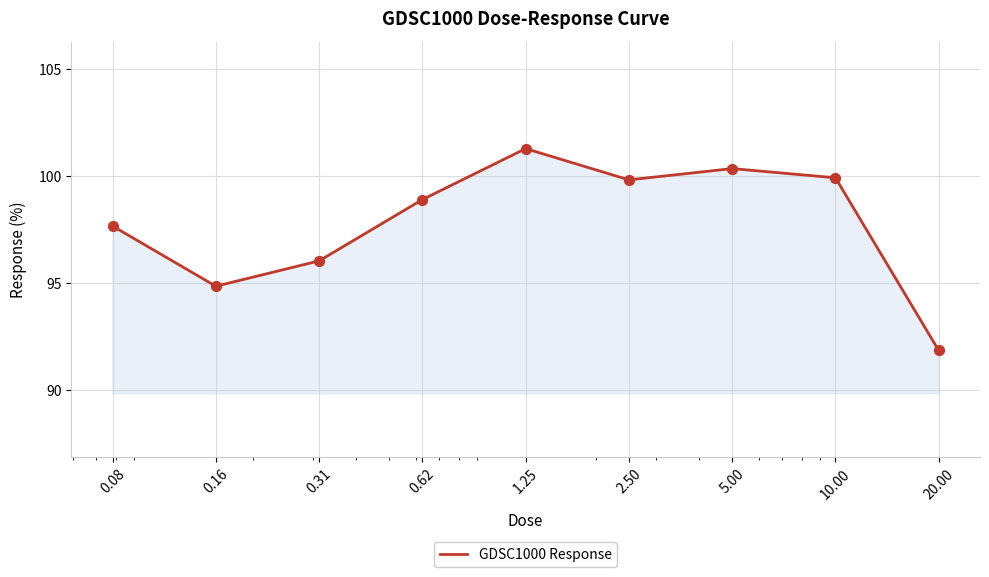

What is the greatest value displayed?

101.3